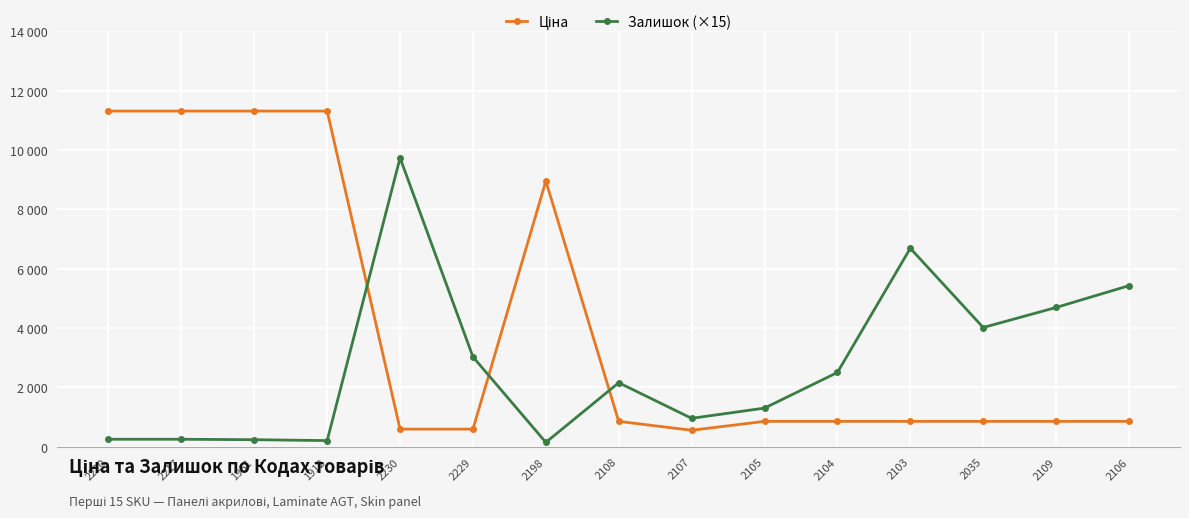

Is this an area chart (filled region under the line)?

No